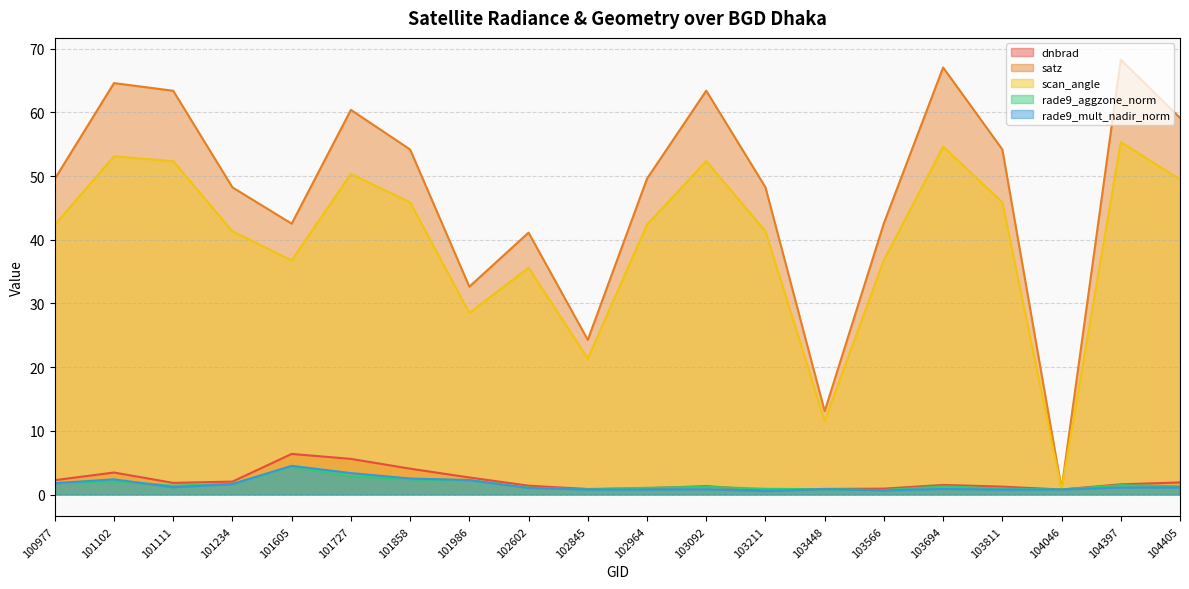

What is the approximate value of dnbrad at 104046?

0.8